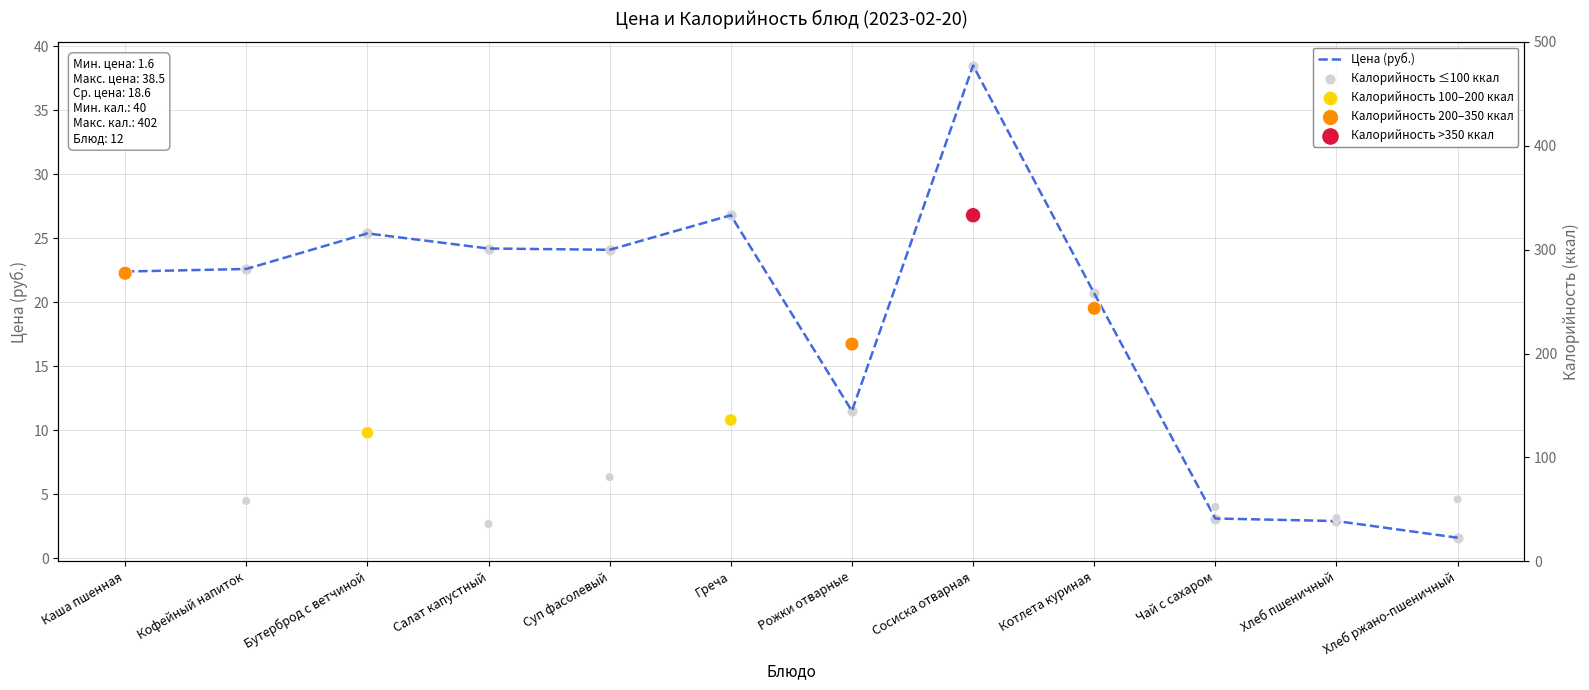

What is the ratio of the value at Чай с сахаром to the value at Сосиска отварная?

0.1